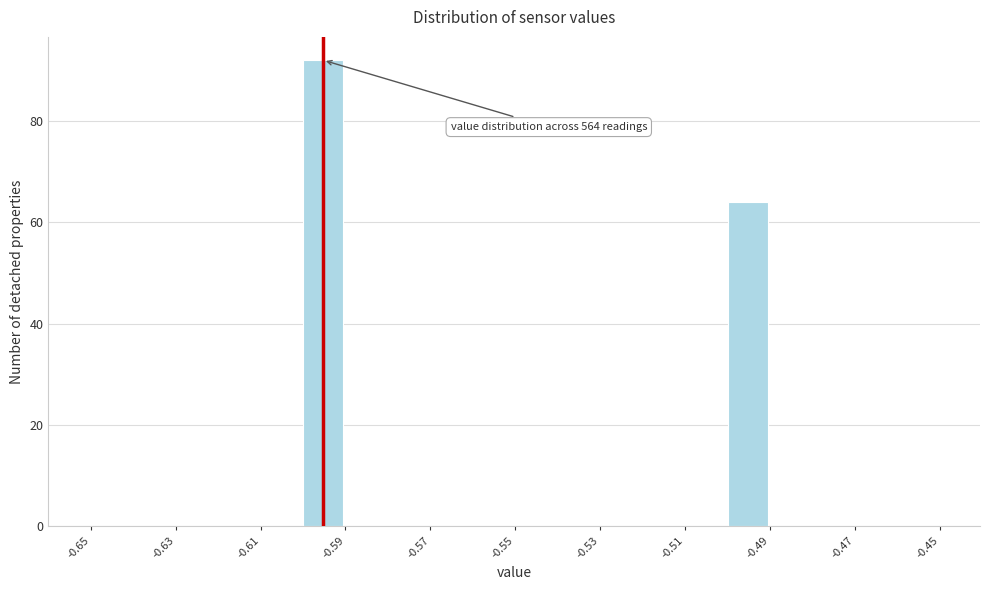

Over which range of the x-axis is the bar tallest?

-0.60 to -0.59